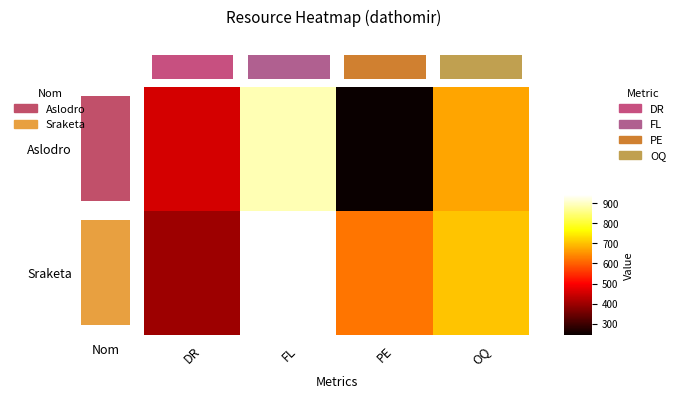

At OQ, list the series in order from largest to smallest.

Sraketa, Aslodro